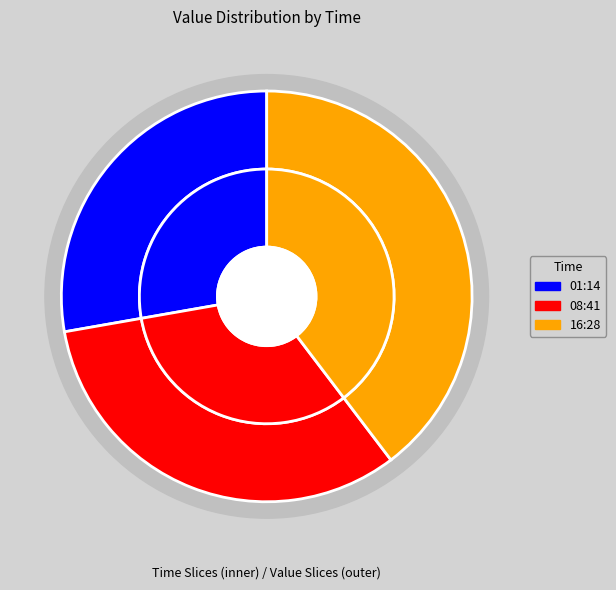

To the nearest percent, what portion does 2022-10-01T01:14:41.728Z represent?

28%